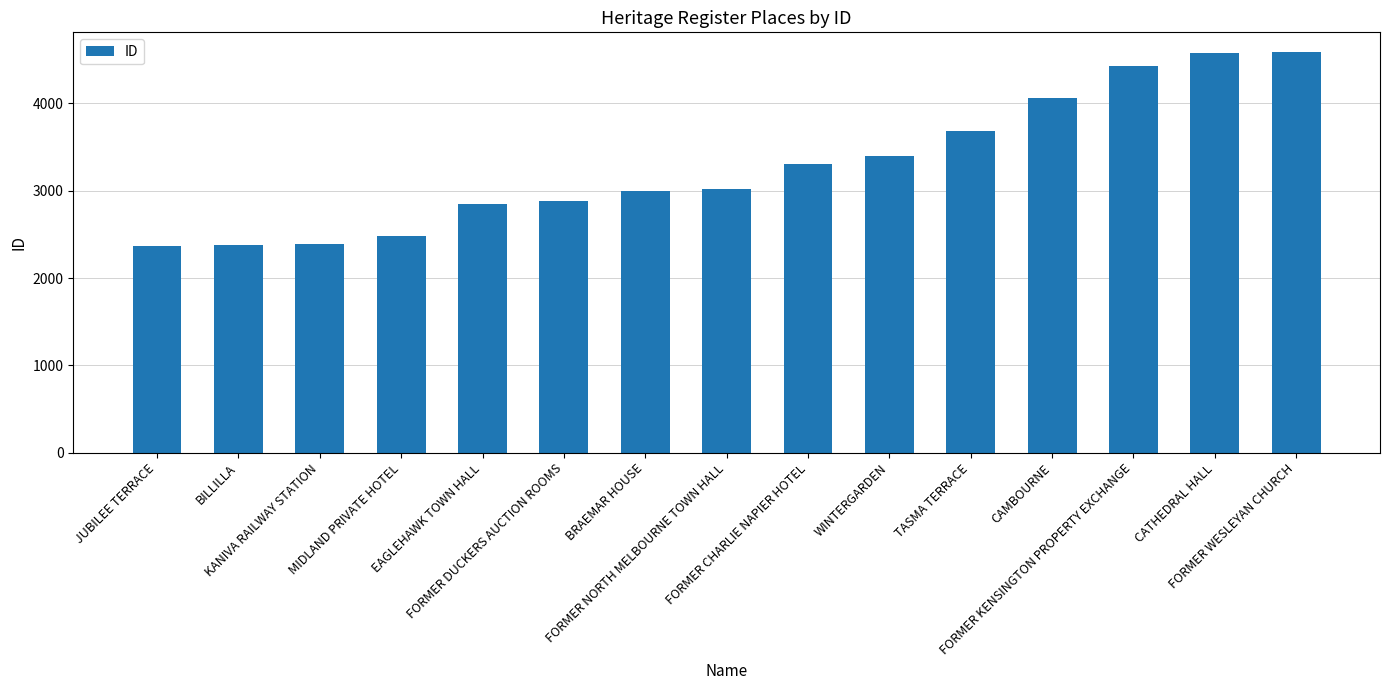

What is the difference between the maximum and minimum values?

2222